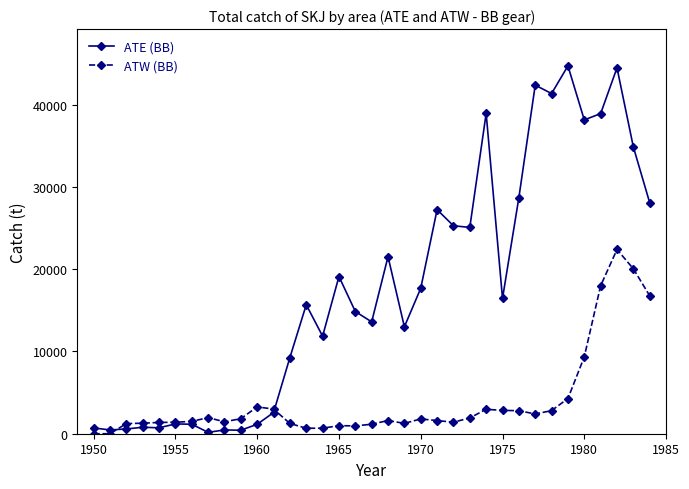

Which series has the widest spread of values?

ATE (BB)